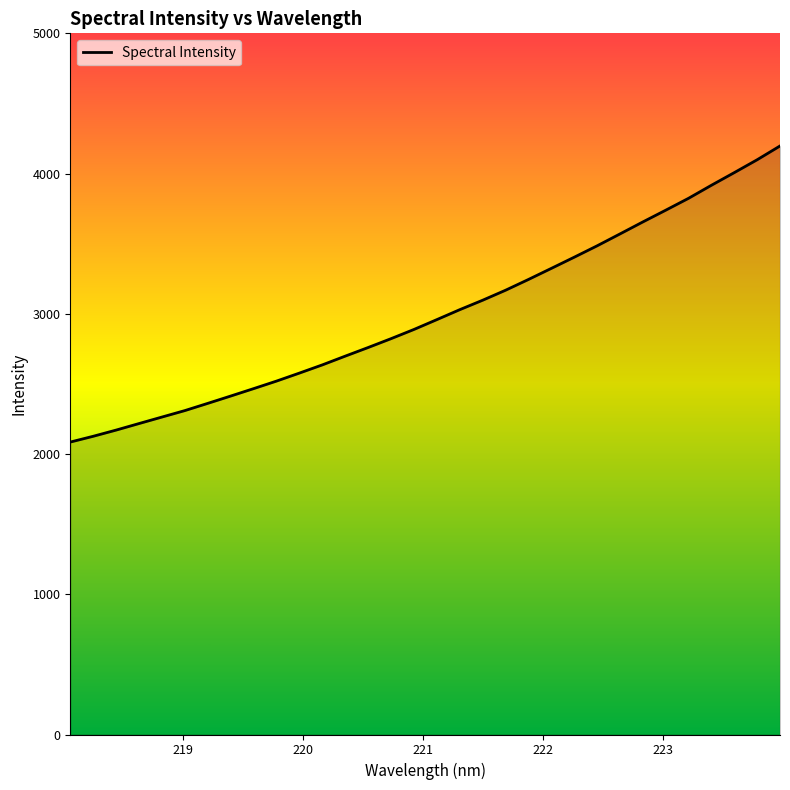

What is the minimum value shown in the chart?

2085.4